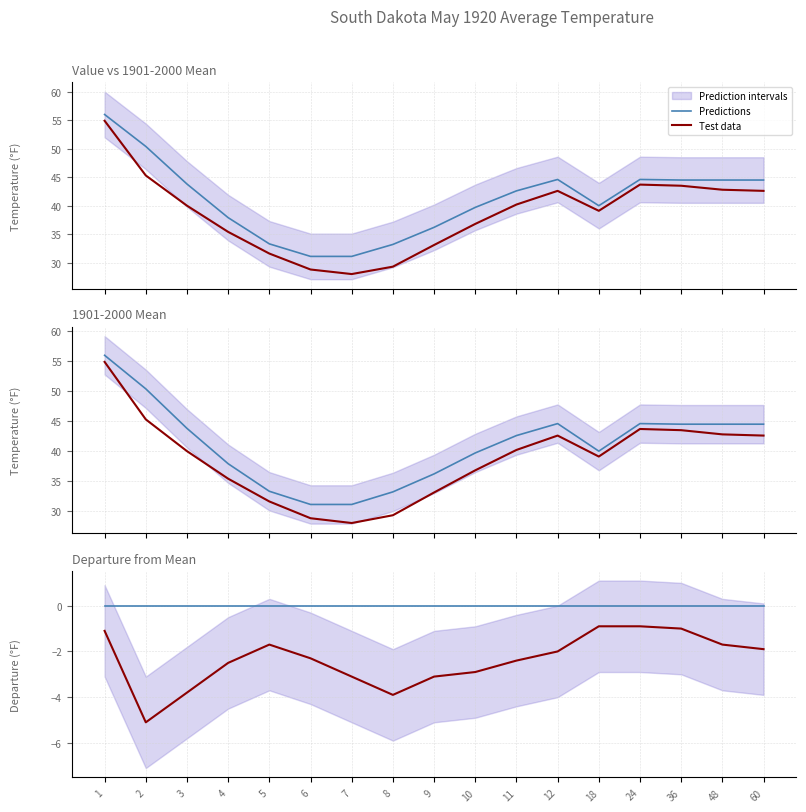

Where is the first local minimum for Test data?

2